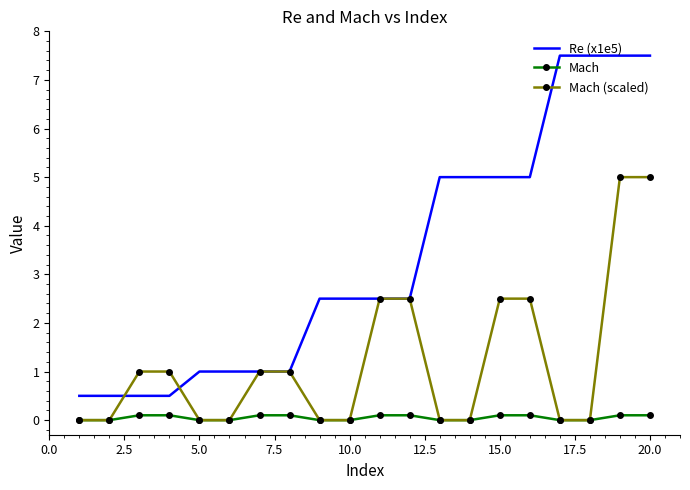

True or false: Re (x1e5) and Mach intersect in this chart.

False